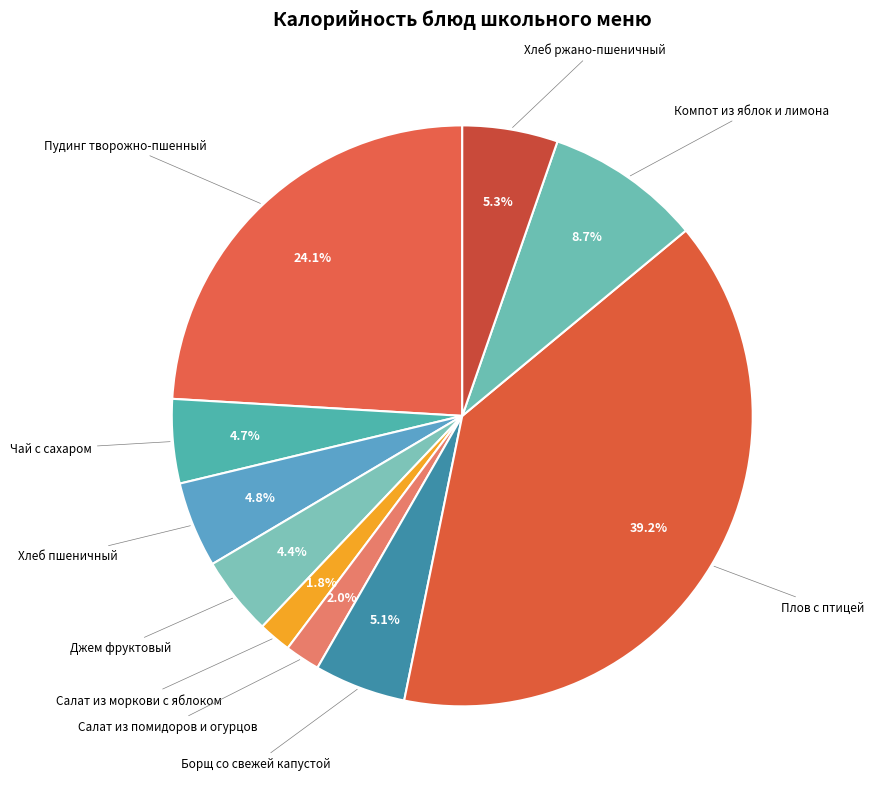

Count the number of slices in the pie.

10